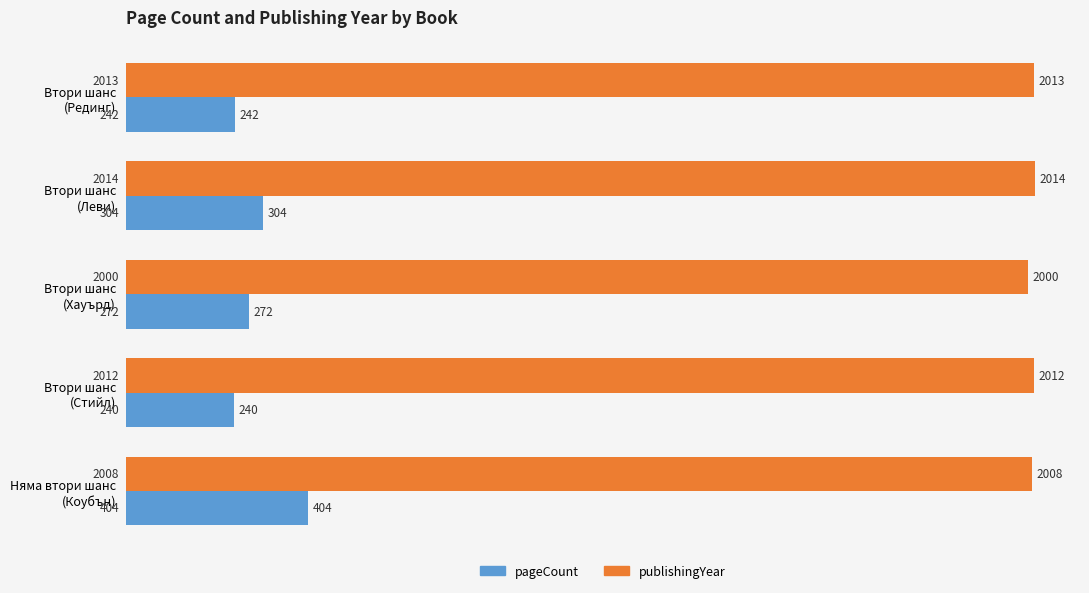

What is the sum of all pageCount values?

1462